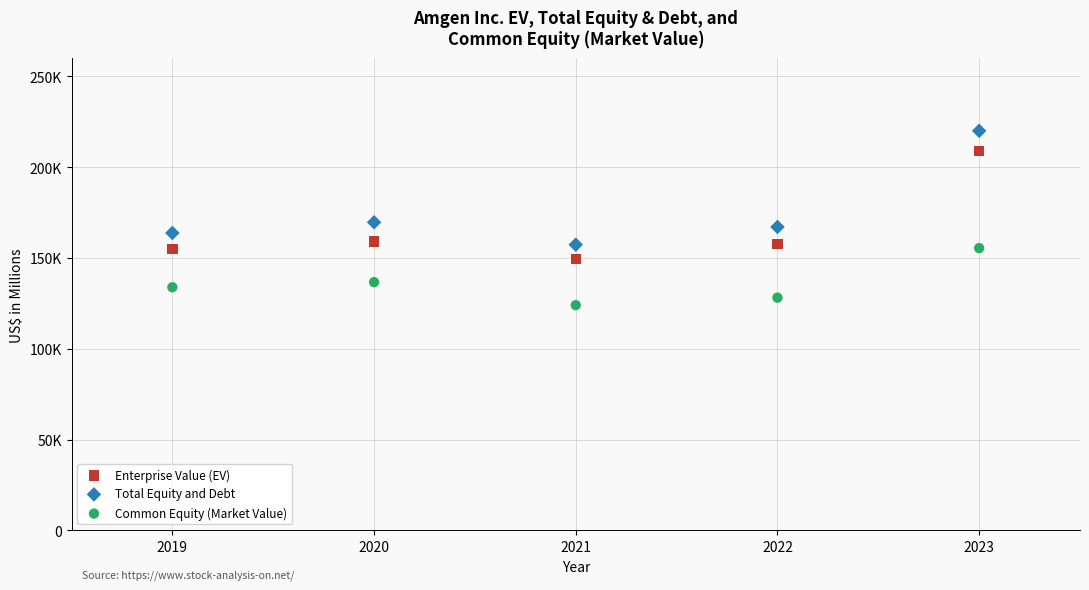

What are all the series names shown in the legend?

Enterprise Value (EV), Total Equity and Debt, Common Equity (Market Value)